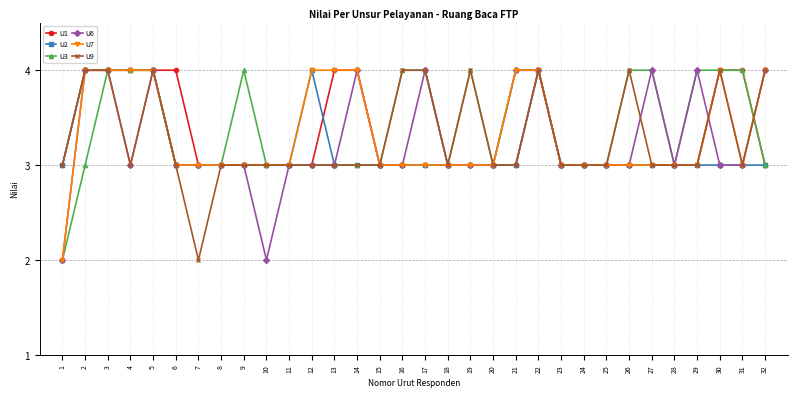

What is the difference between the maximum and minimum values in the U7 series?

2